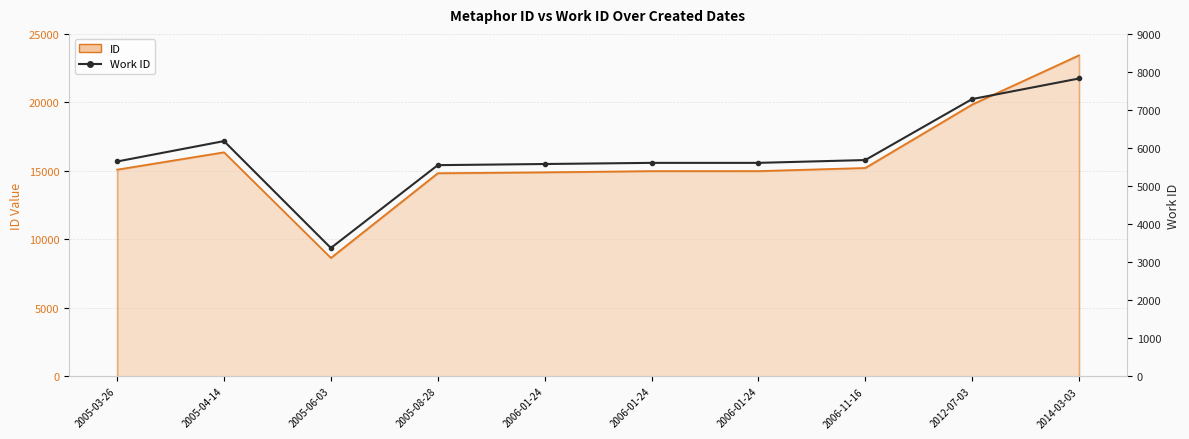

Reading left to right, extract all data points from this chart.

5647	6183	3374	5551	5581	5611	5611	5685	7287	7828